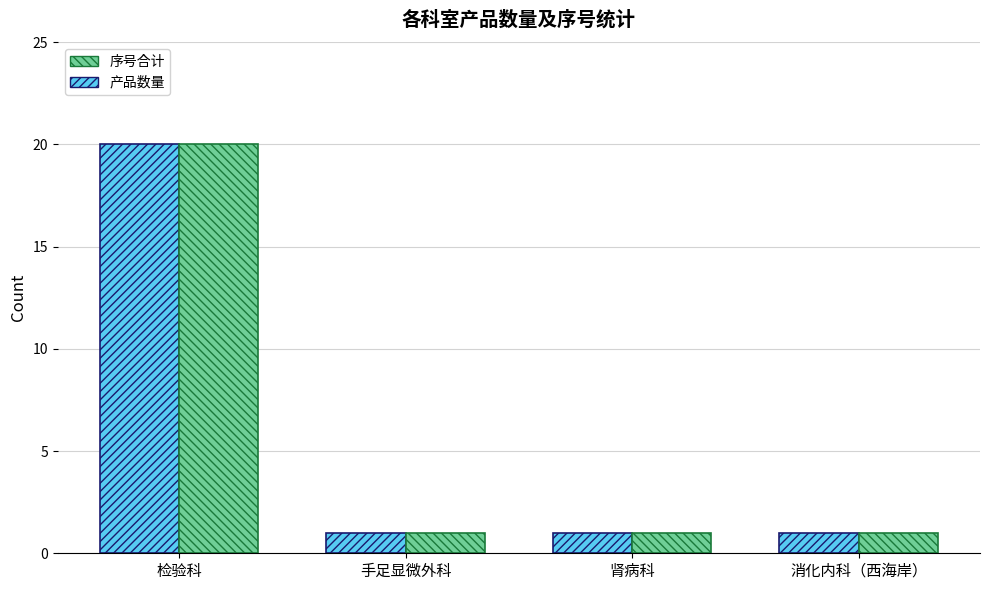

True or false: 产品数量 has a value of 8 at 检验科.

False